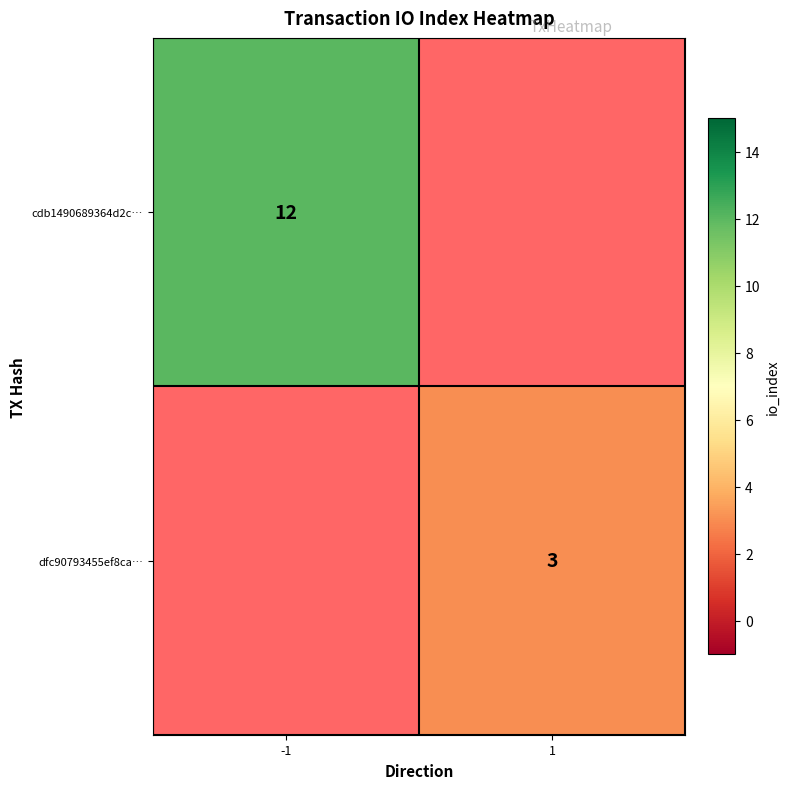

True or false: dfc90793455ef8ca… has a value of 2 at 1.

False